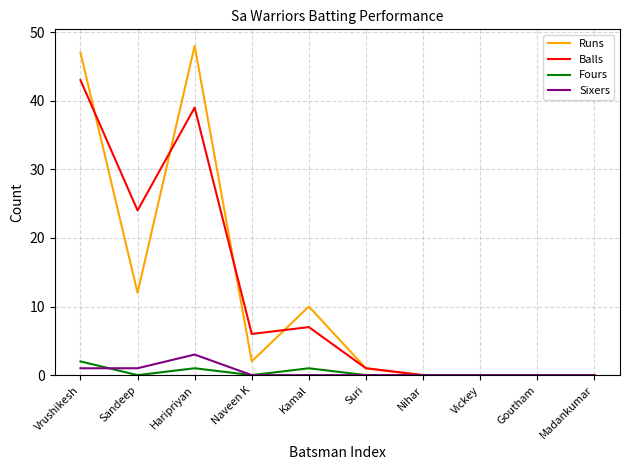

What is the greatest value displayed?

48